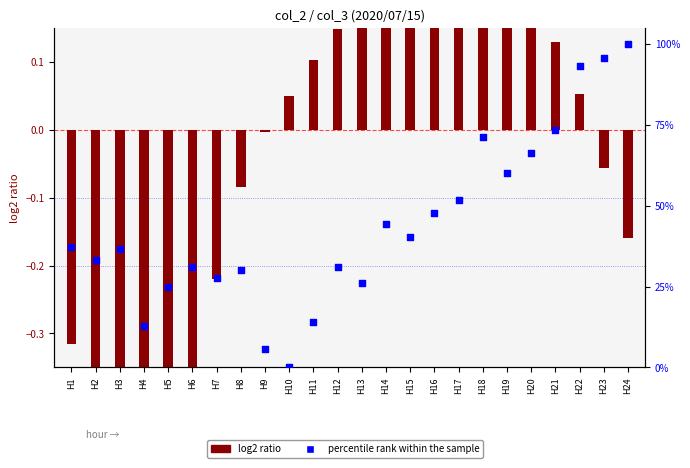

What are all the series names shown in the legend?

log2 ratio, percentile rank within the sample